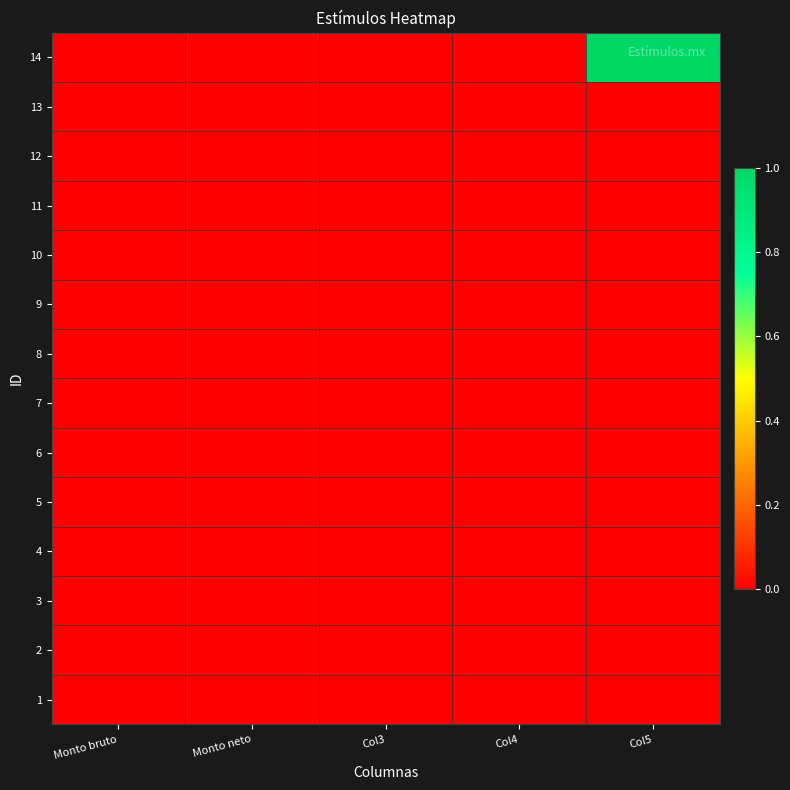

Which series has the largest total across all categories?

14